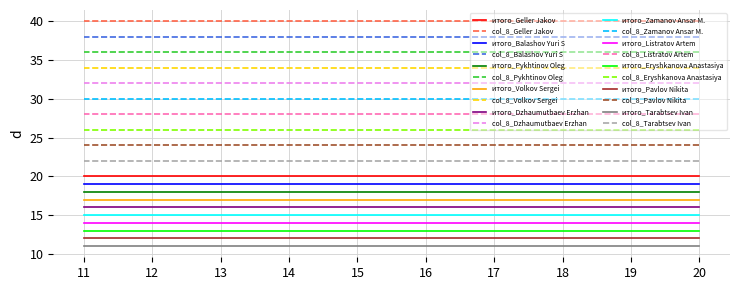

The value of итого at Geller Jakov is 28. True or false?

False